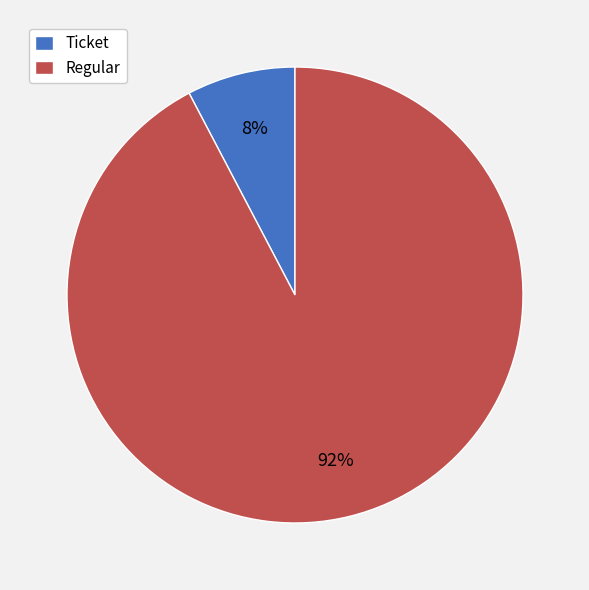

Rank the categories by value from highest to lowest.

Regular, Ticket